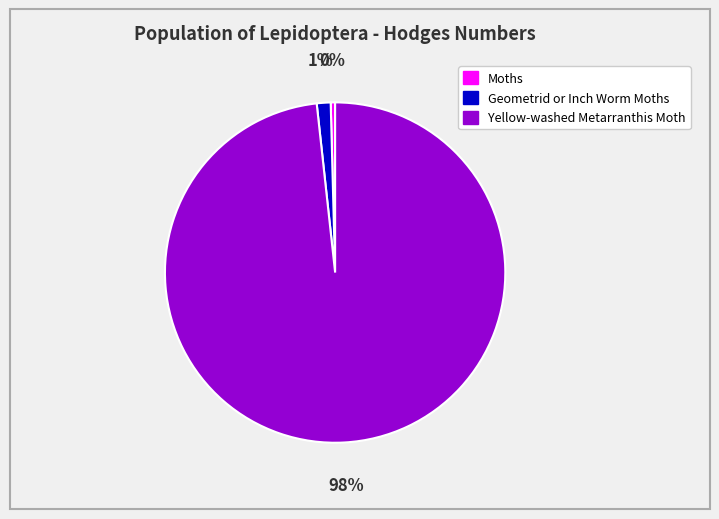

Count the number of slices in the pie.

3